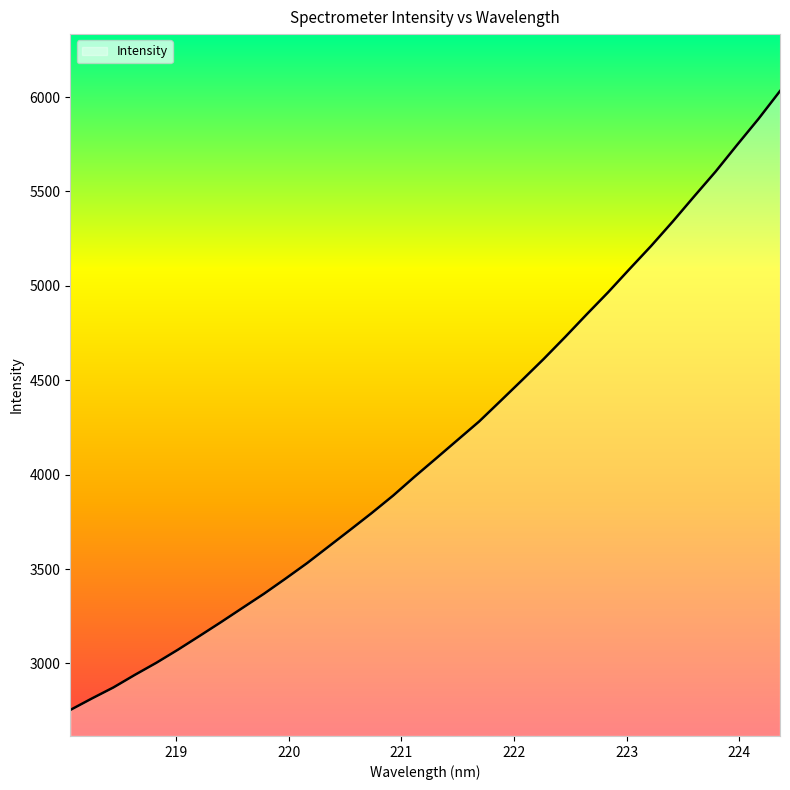

What is the minimum value shown in the chart?

2753.8